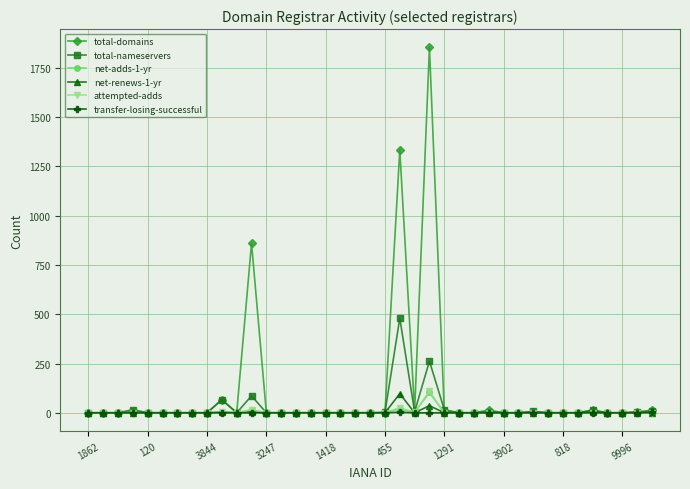

Which series has the widest spread of values?

total-domains